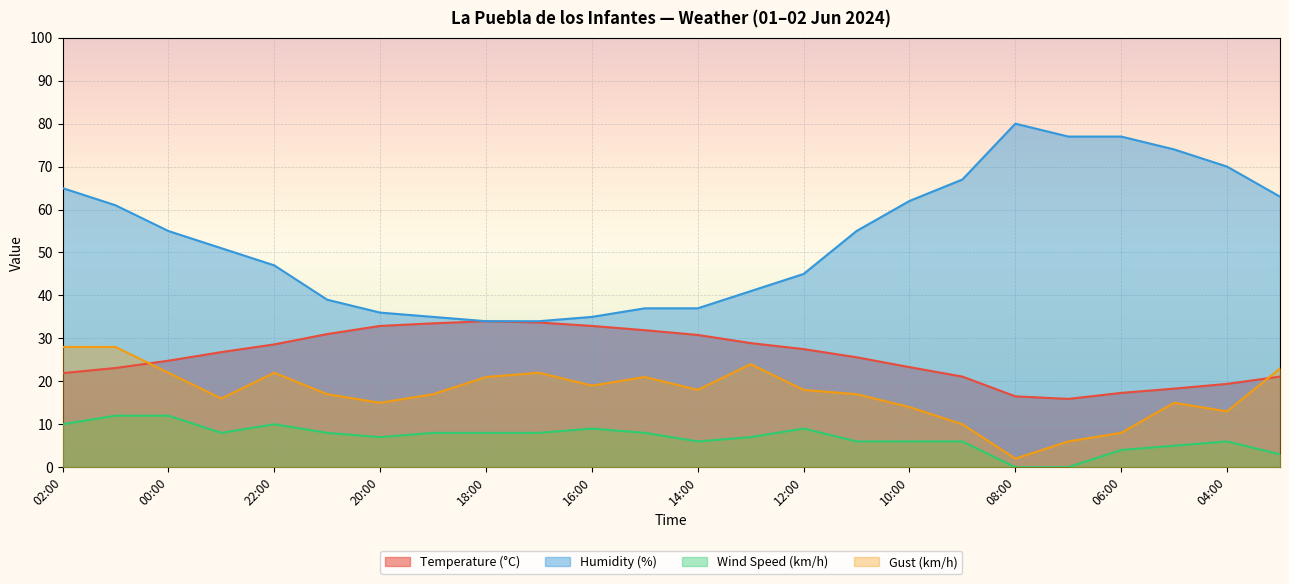

At 03:00, list the series in order from smallest to largest.

Wind Speed (km/h), Temperature (°C), Gust (km/h), Humidity (%)